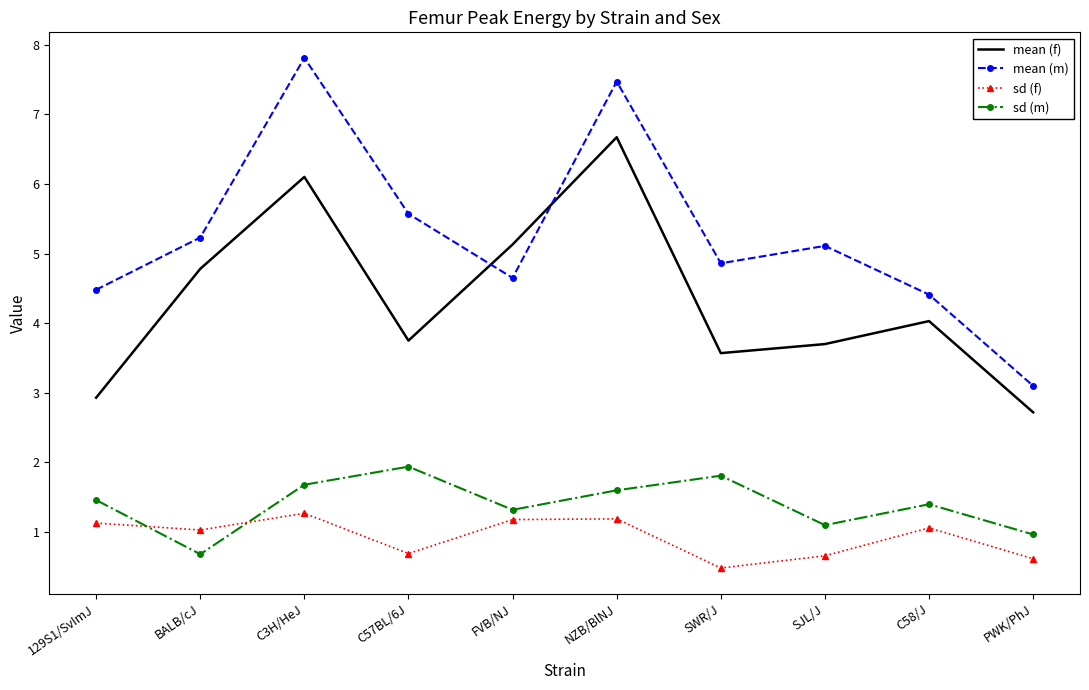

Read the sd (m) value at FVB/NJ.

1.3